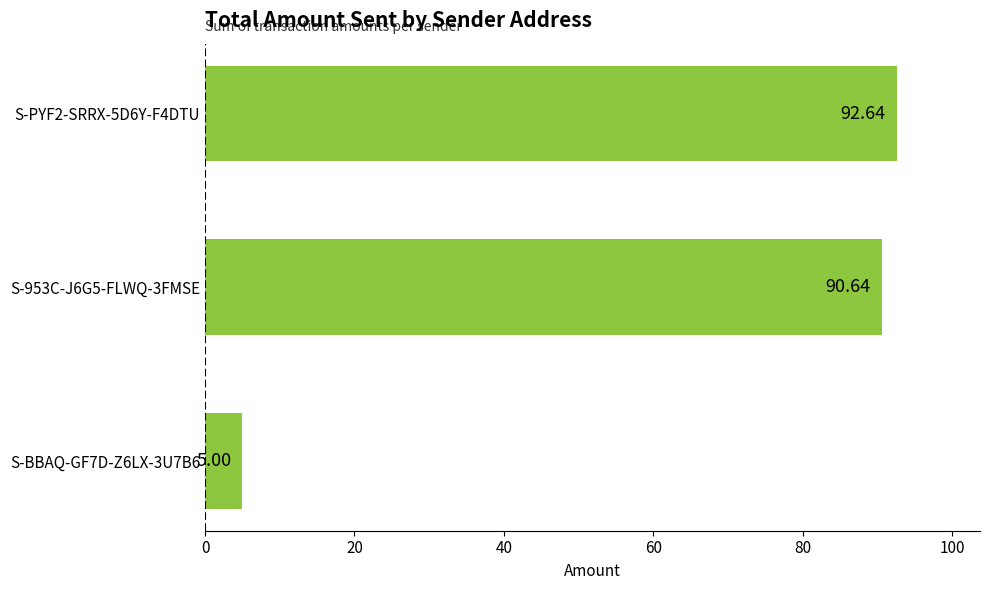

Rank the categories by value from lowest to highest.

S-BBAQ-GF7D-Z6LX-3U7B6, S-953C-J6G5-FLWQ-3FMSE, S-PYF2-SRRX-5D6Y-F4DTU